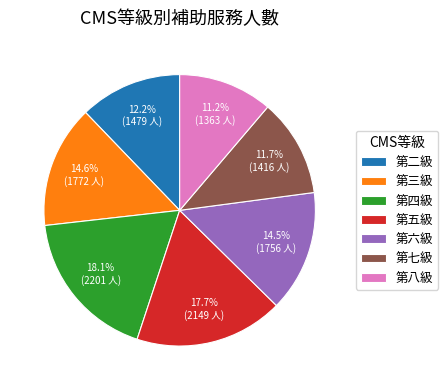

Approximately how many times larger is the value at 第六級 compared to 第七級?

1.2